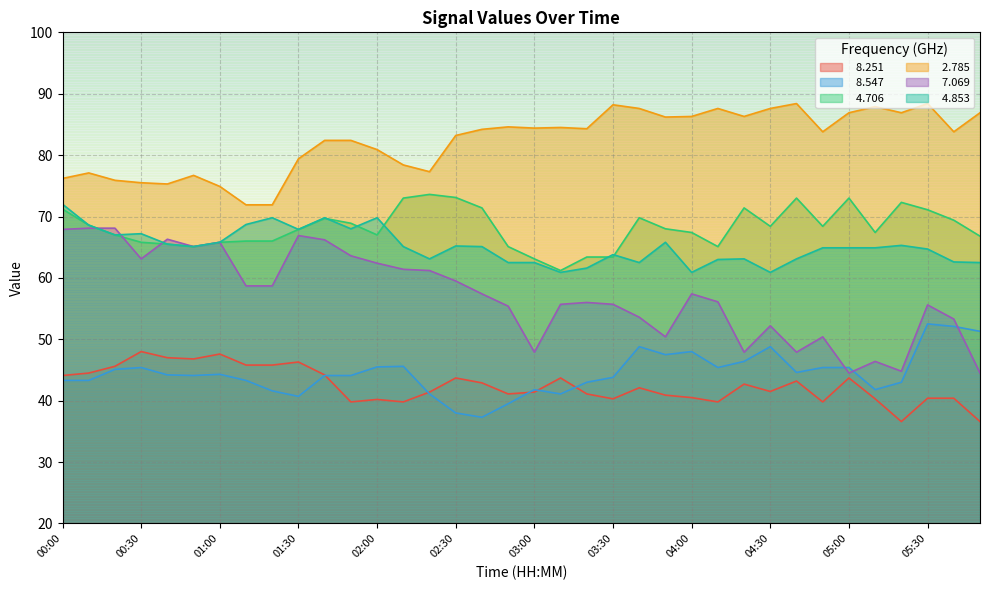

How many lines are shown in the chart?

6